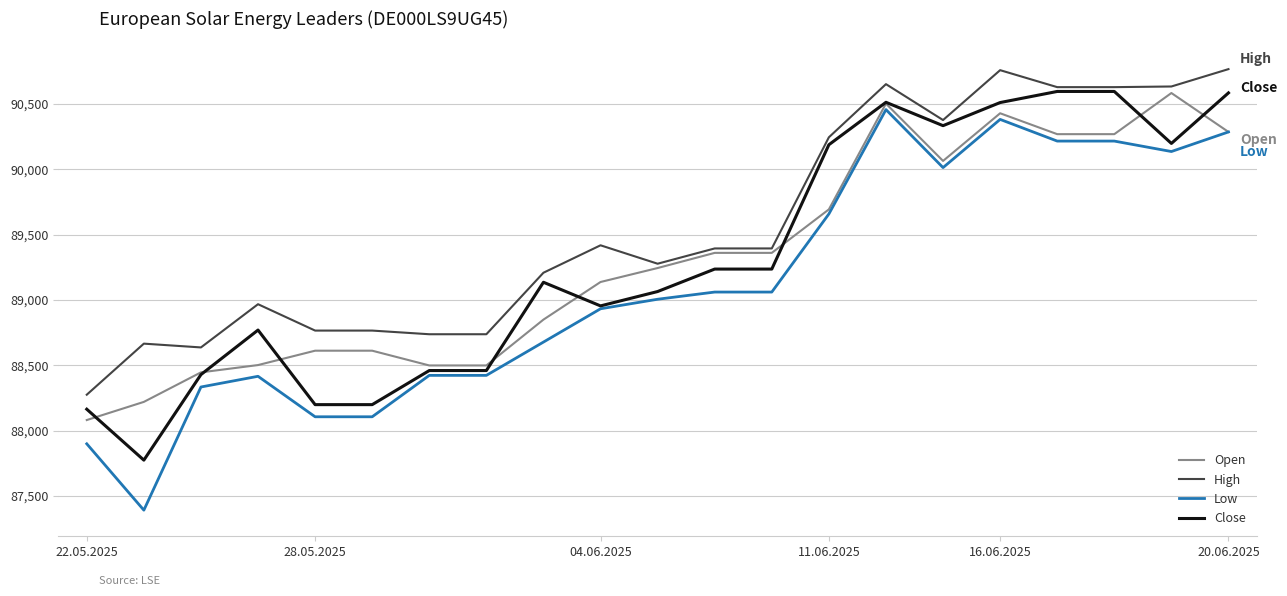

What is the smallest value displayed?

87391